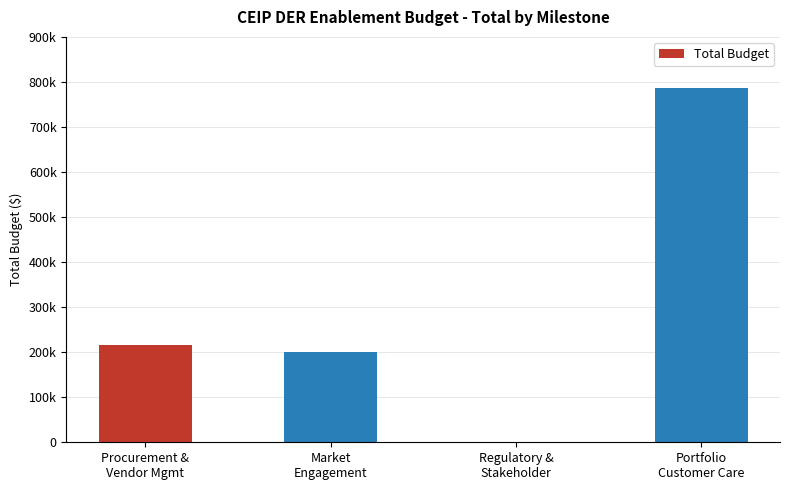

Where does the data first go above 215930?

Portfolio
Customer Care